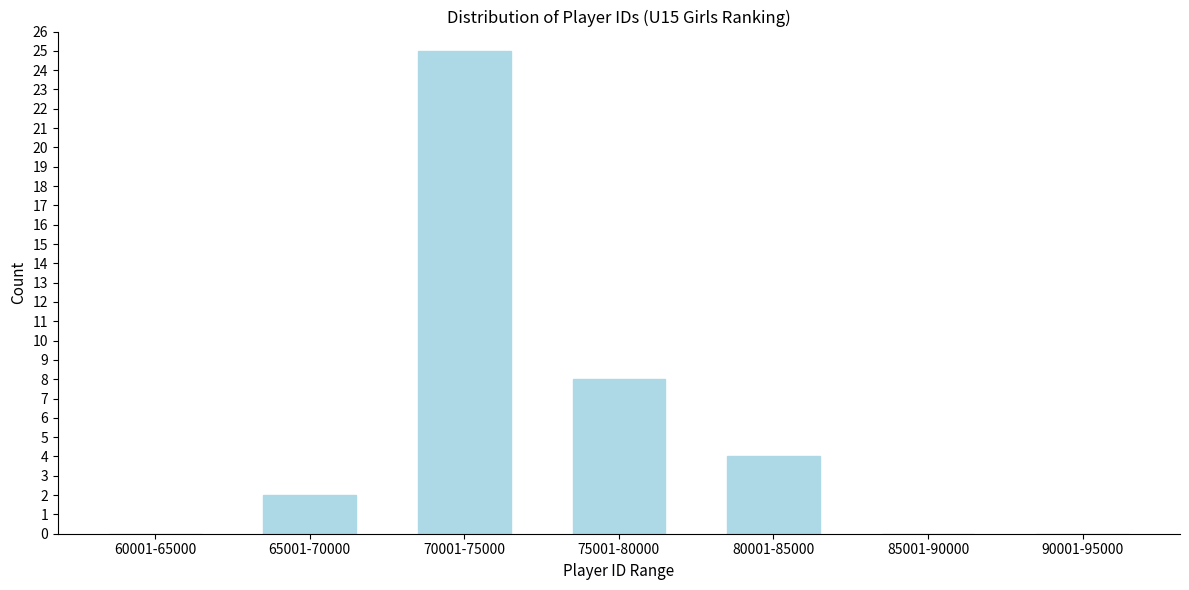

Reading left to right, transcribe all the data shown in this chart.

60001-65000=0	65001-70000=2	70001-75000=25	75001-80000=8	80001-85000=4	85001-90000=0	90001-95000=0